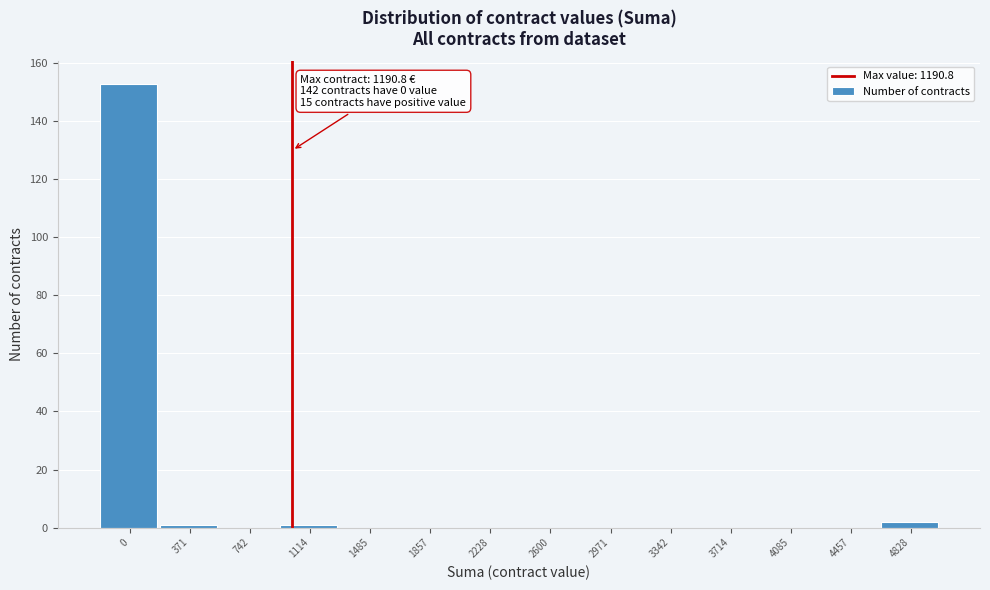

Reading left to right, list all the values displayed in this chart.

0=153	371=1	742=0	1114=1	1485=0	1857=0	2228=0	2600=0	2971=0	3342=0	3714=0	4085=0	4457=0	4828=2